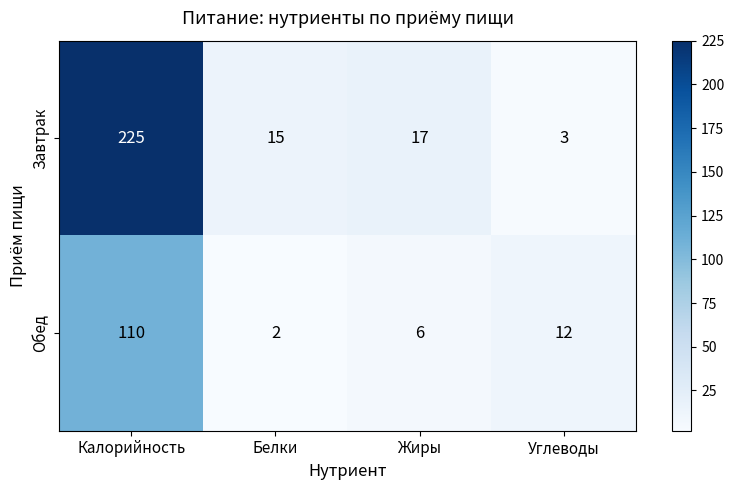

What is the sum of all Завтрак values?

260